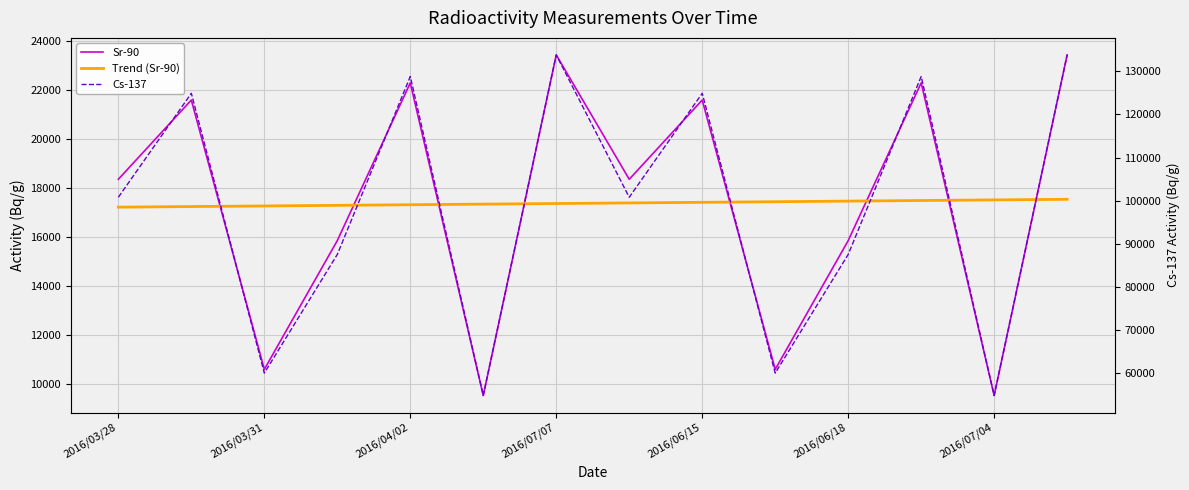

At 2016/07/04, list the series in order from largest to smallest.

Cs-137, Trend (Sr-90), Sr-90